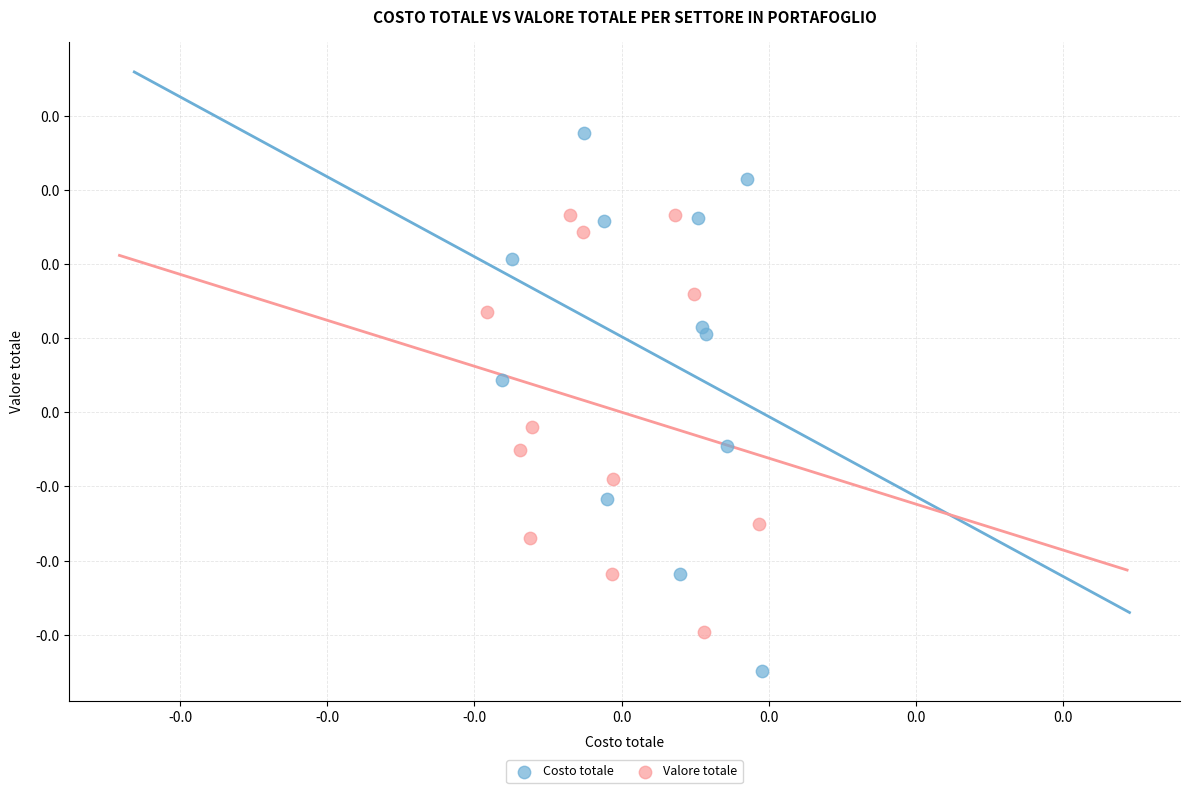

Which series reaches the minimum Y coordinate?

Costo totale